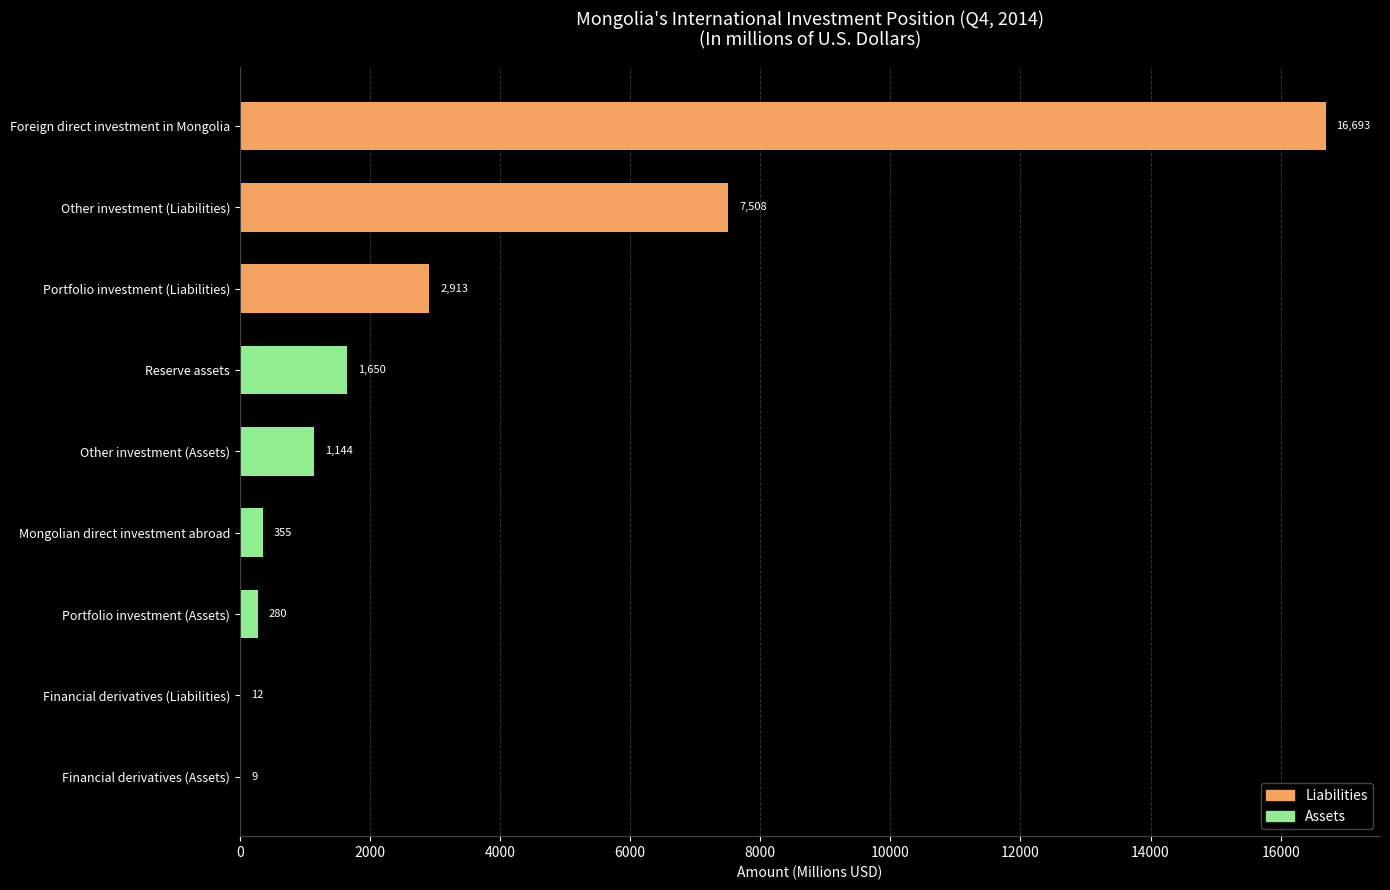

Between Reserve assets and Mongolian direct investment abroad, which is larger?

Reserve assets